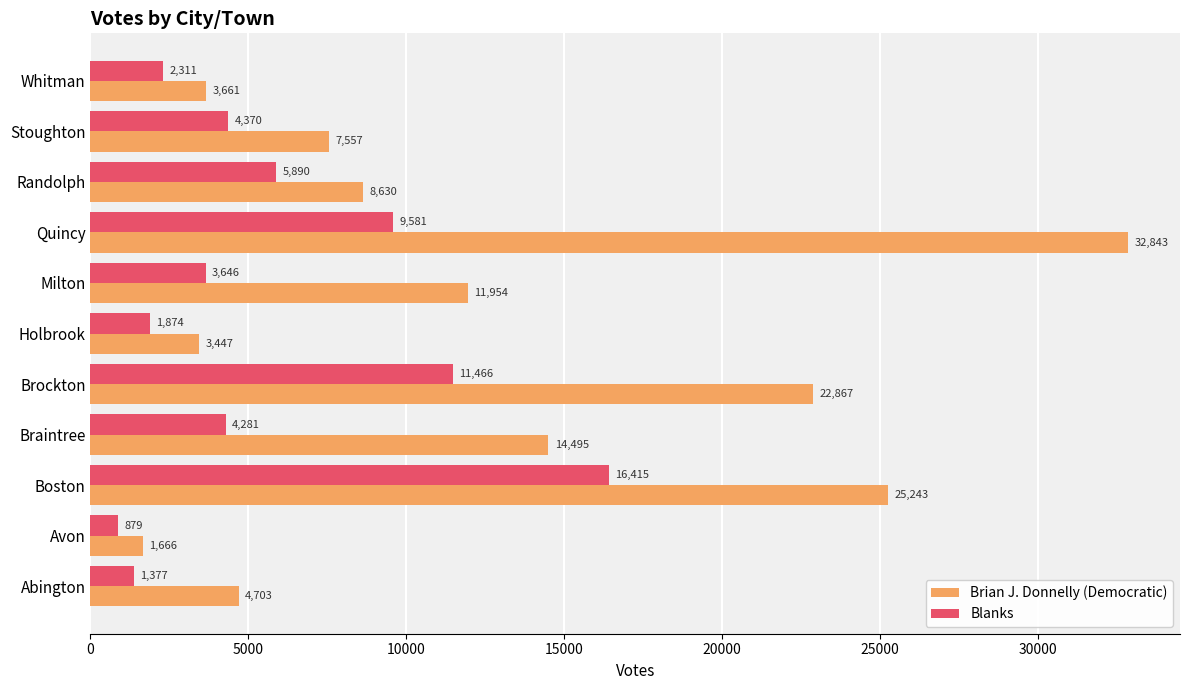

What is the difference between the Brian J. Donnelly (Democratic) values at Randolph and Abington?

3927